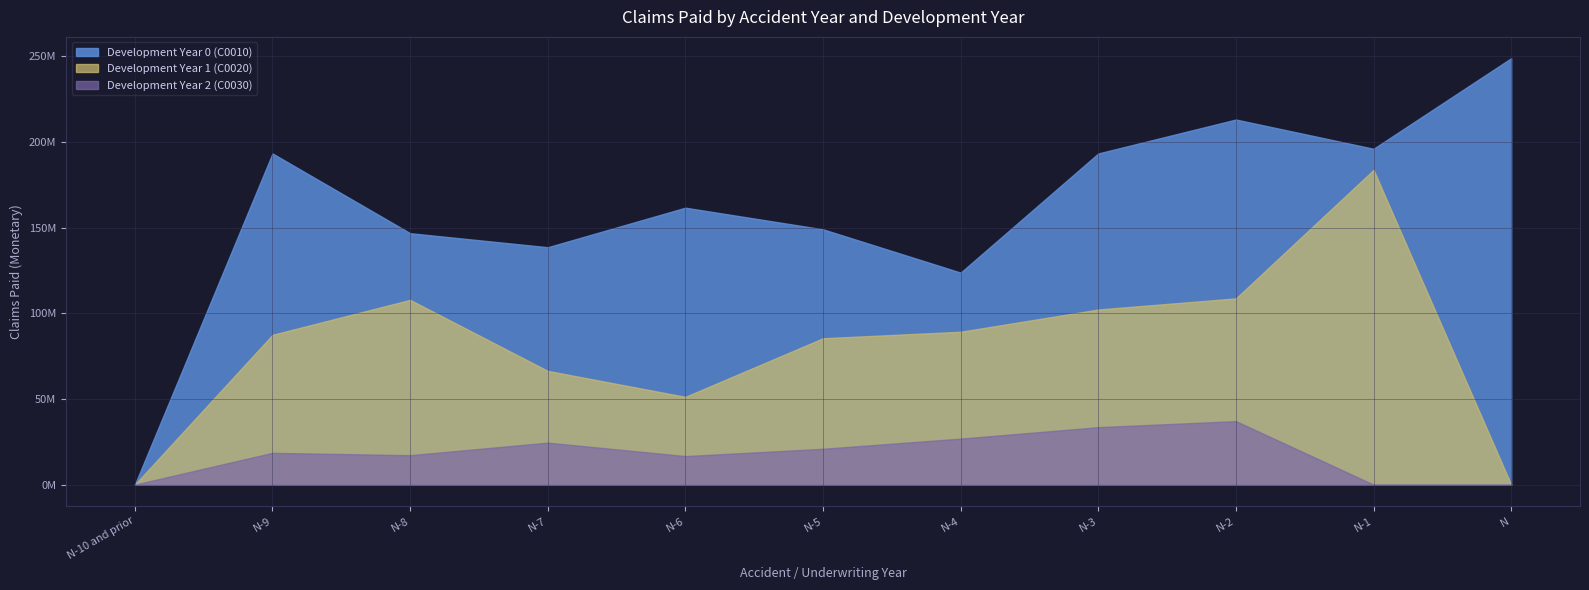

Rank the series by their maximum value, from lowest to highest.

Development Year 2 (C0030), Development Year 1 (C0020), Development Year 0 (C0010)